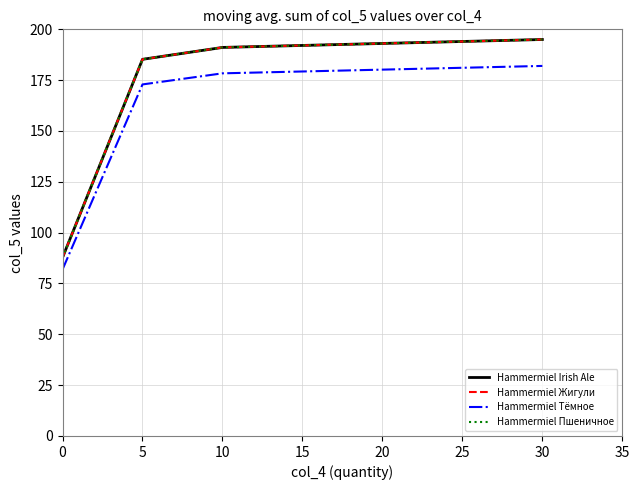

Does the chart display data point markers on the line(s)?

No